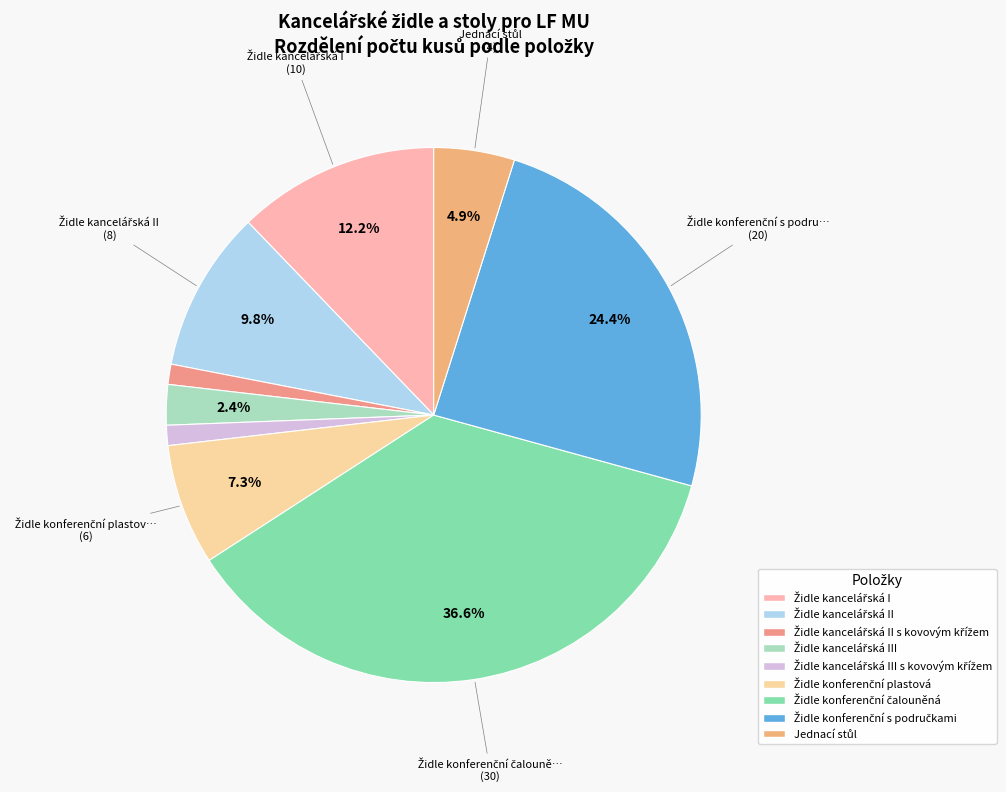

What percentage is the Židle kancelářská I slice, to the nearest percent?

12%